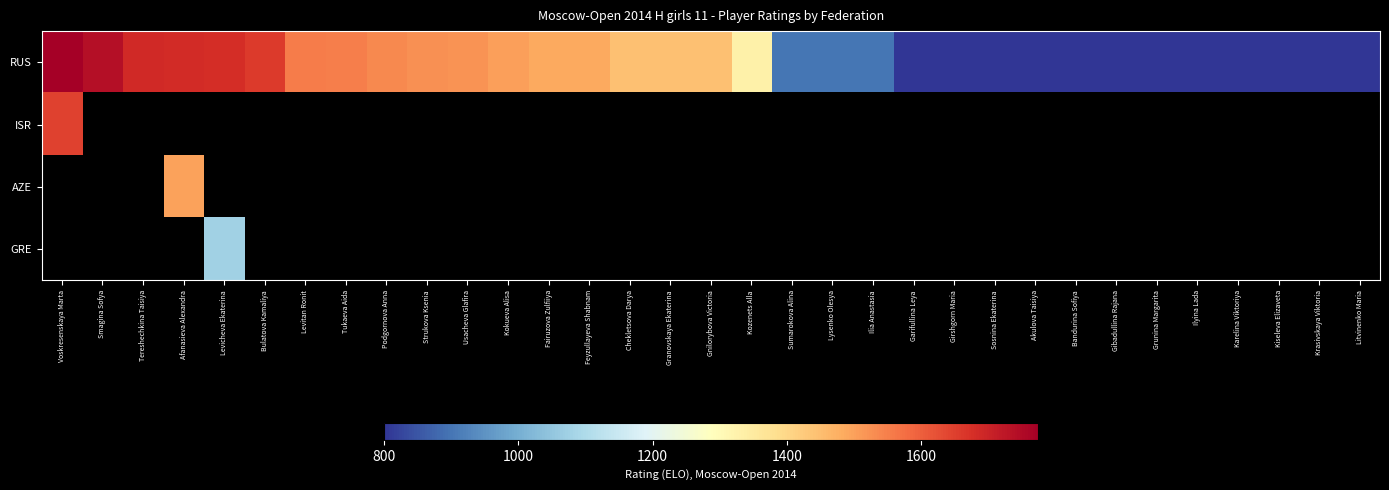

Is the value of ISR at Karelina Viktoriya greater than the value of RUS at Usacheva Glafira?

No